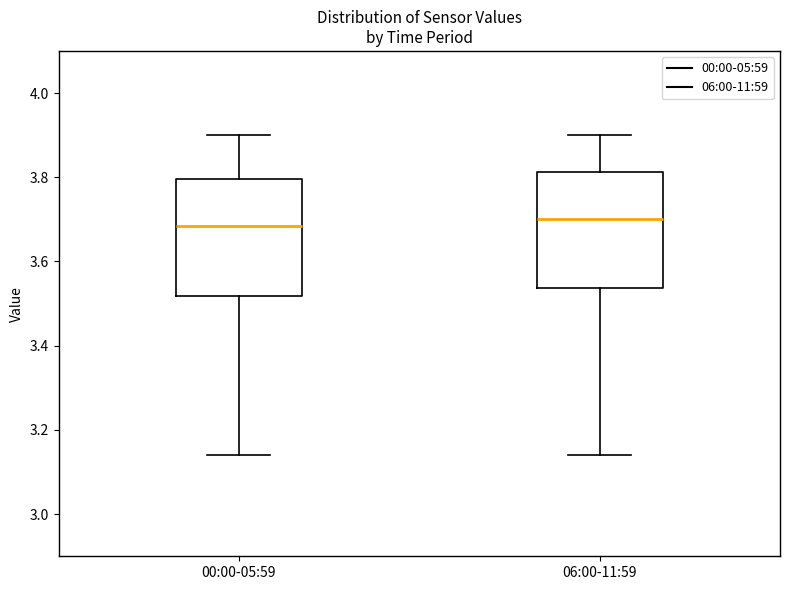

Where does the median line of the box for 06:00-11:59 sit on the y-axis? The values are not printed on the chart, so give them approximately, as read against the axis.

3.70